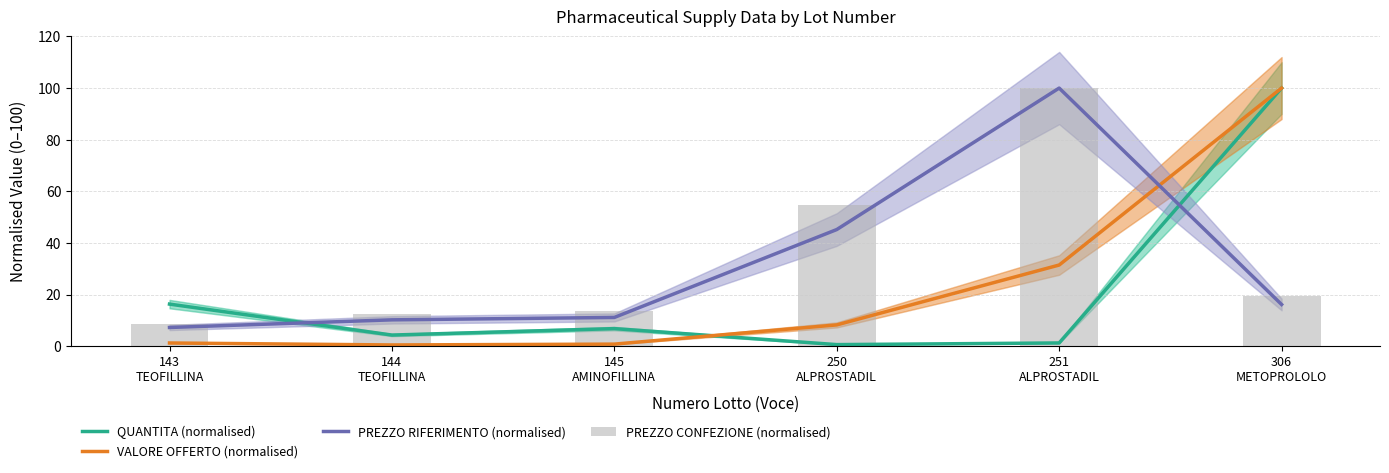

What is the maximum value for PREZZO RIFERIMENTO (normalised)?

100.0